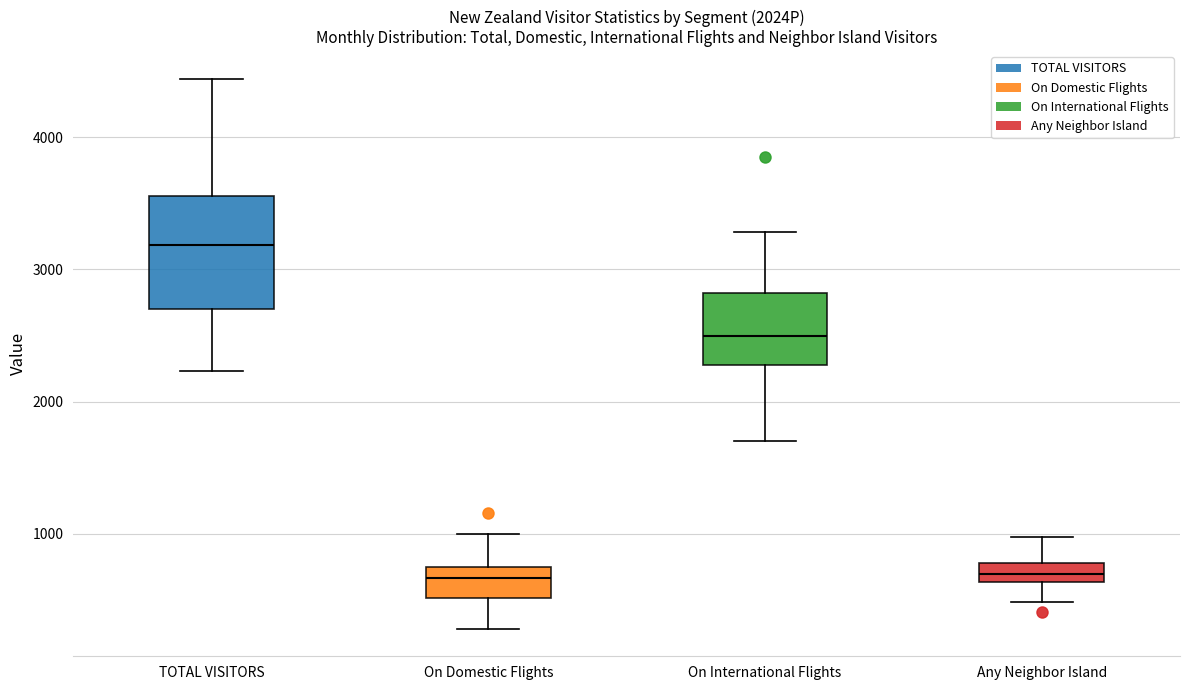

Which box has the highest median line?

TOTAL VISITORS